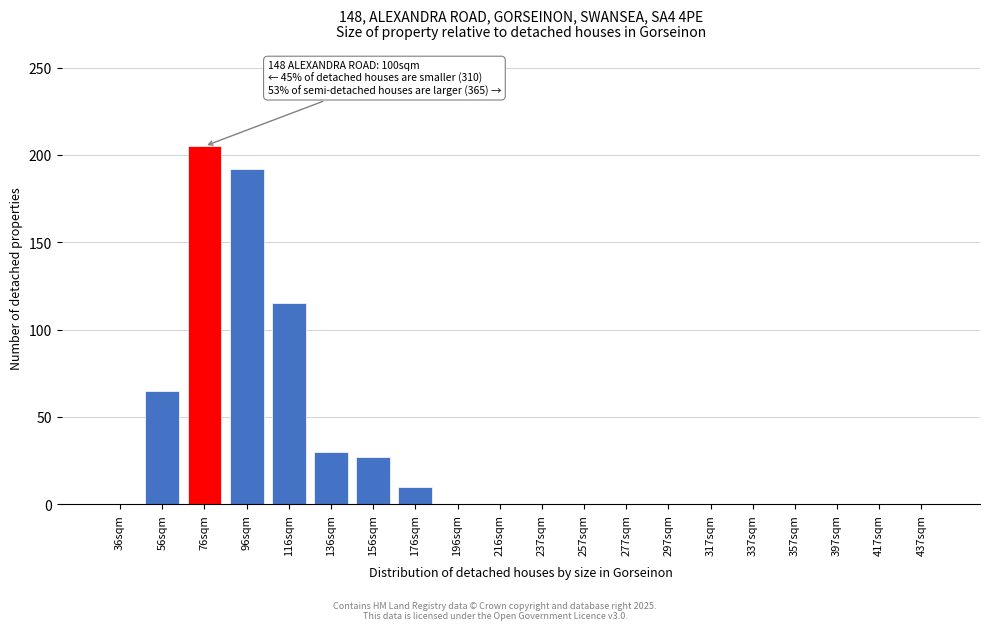

Reading left to right, what are all the values shown in this chart?

36sqm=0	56sqm=65	76sqm=205	96sqm=192	116sqm=115	136sqm=30	156sqm=27	176sqm=10	196sqm=0	216sqm=0	237sqm=0	257sqm=0	277sqm=0	297sqm=0	317sqm=0	337sqm=0	357sqm=0	397sqm=0	417sqm=0	437sqm=0